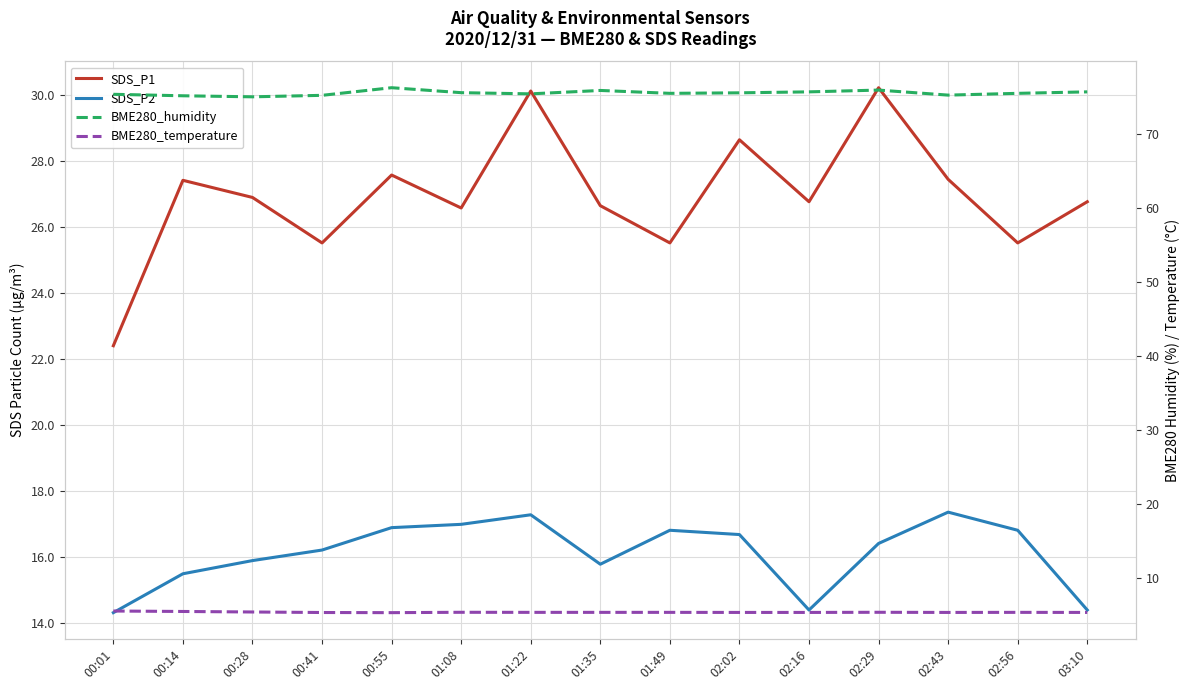

How many categories are shown in the chart?

15